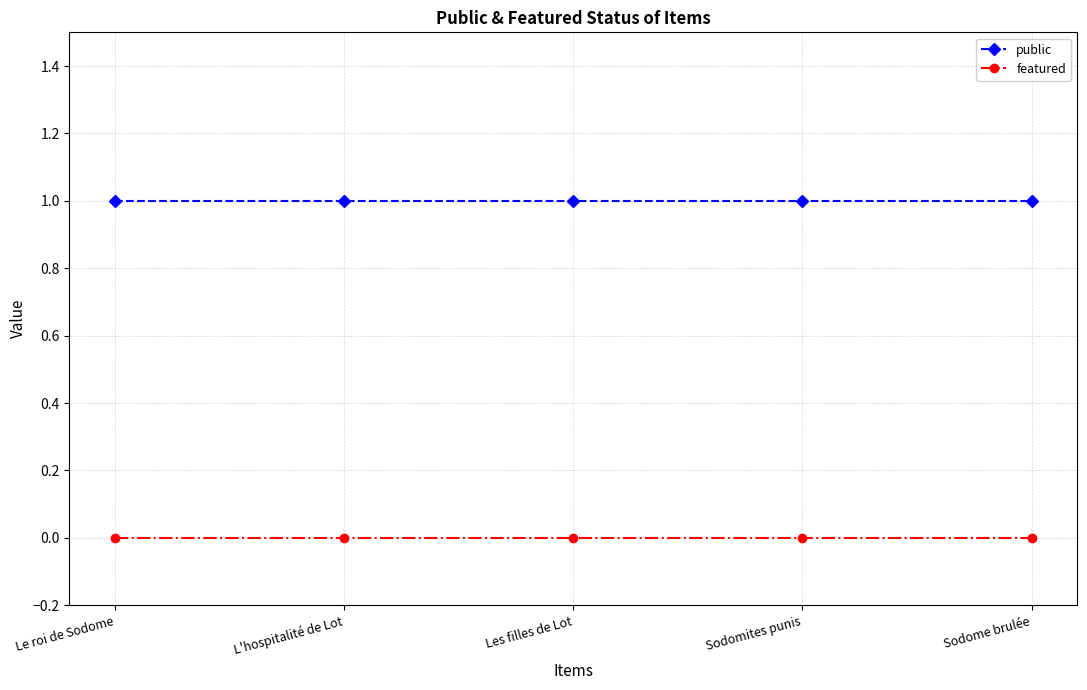

True or false: public and featured cross at least once.

False